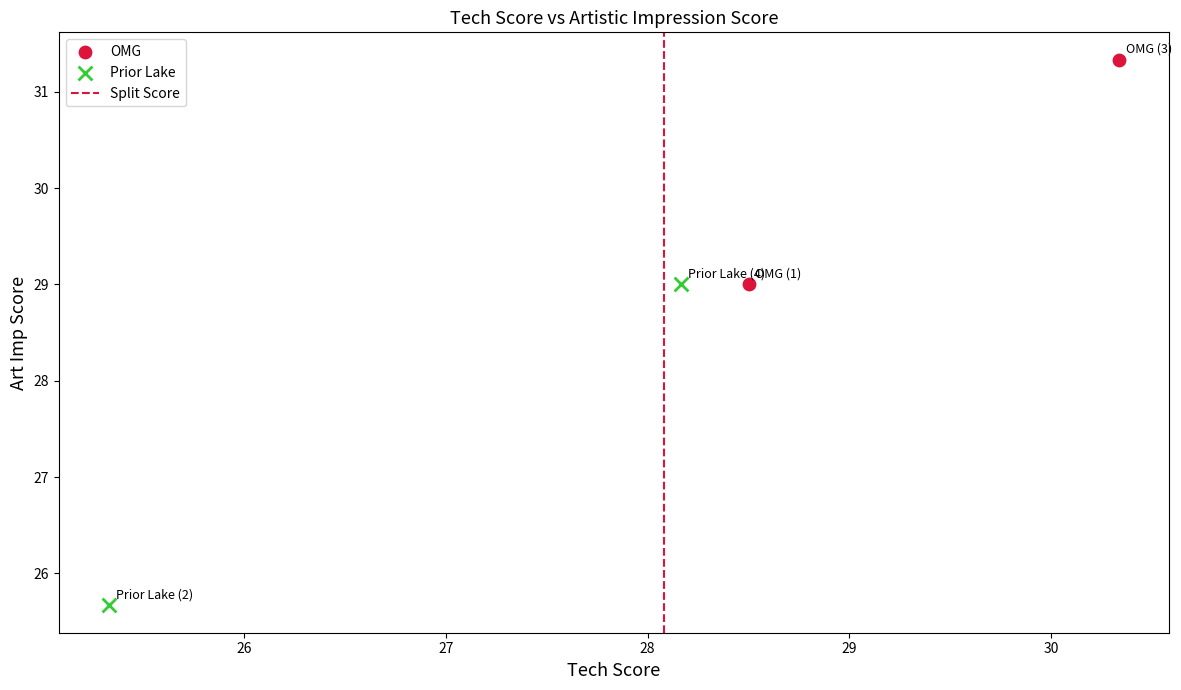

Which series contains the highest Y value?

OMG